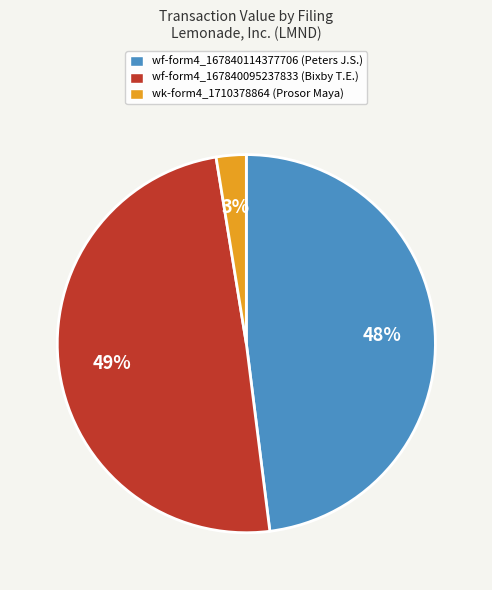

To the nearest percent, what is the average slice percentage?

33%